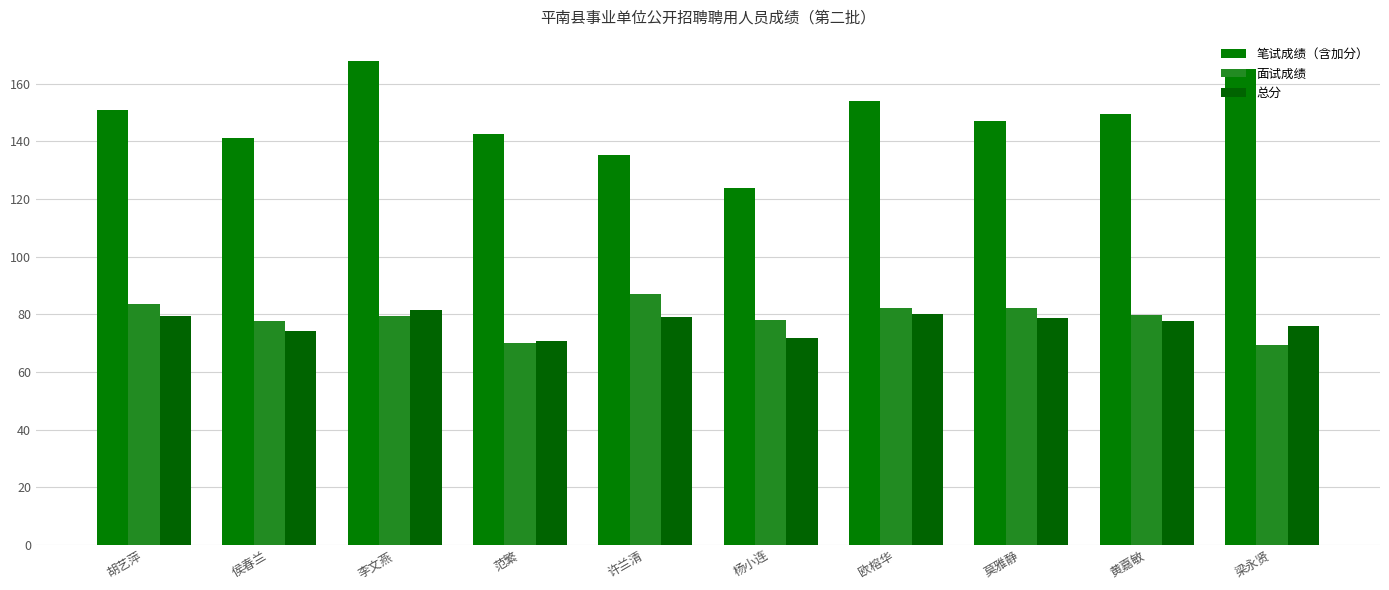

What is the difference between the maximum and minimum values in the 总分 series?

11.0